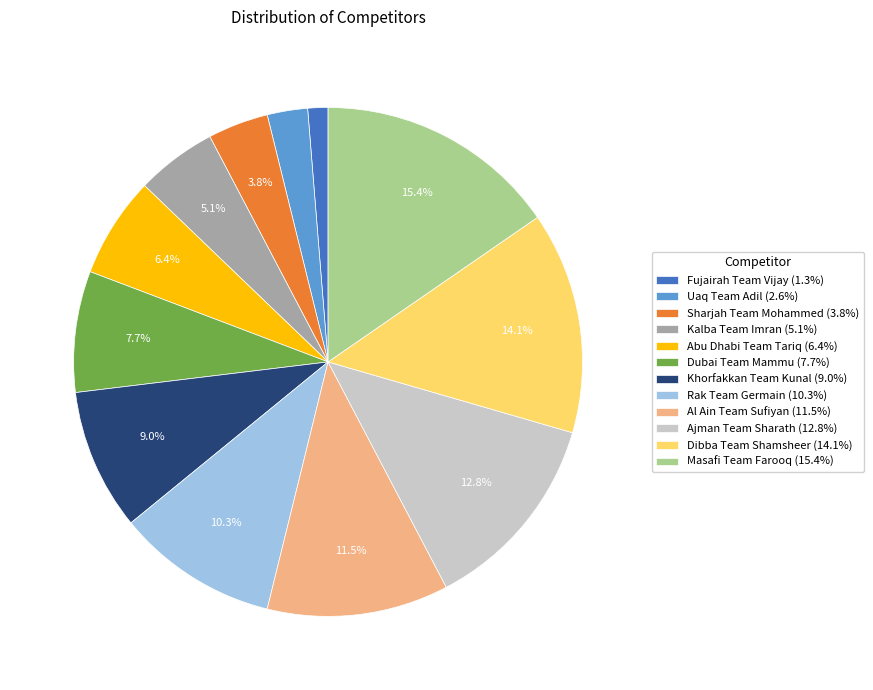

Which has a higher value, Khorfakkan Team Kunal (9.0%) or Rak Team Germain (10.3%)?

Rak Team Germain (10.3%)